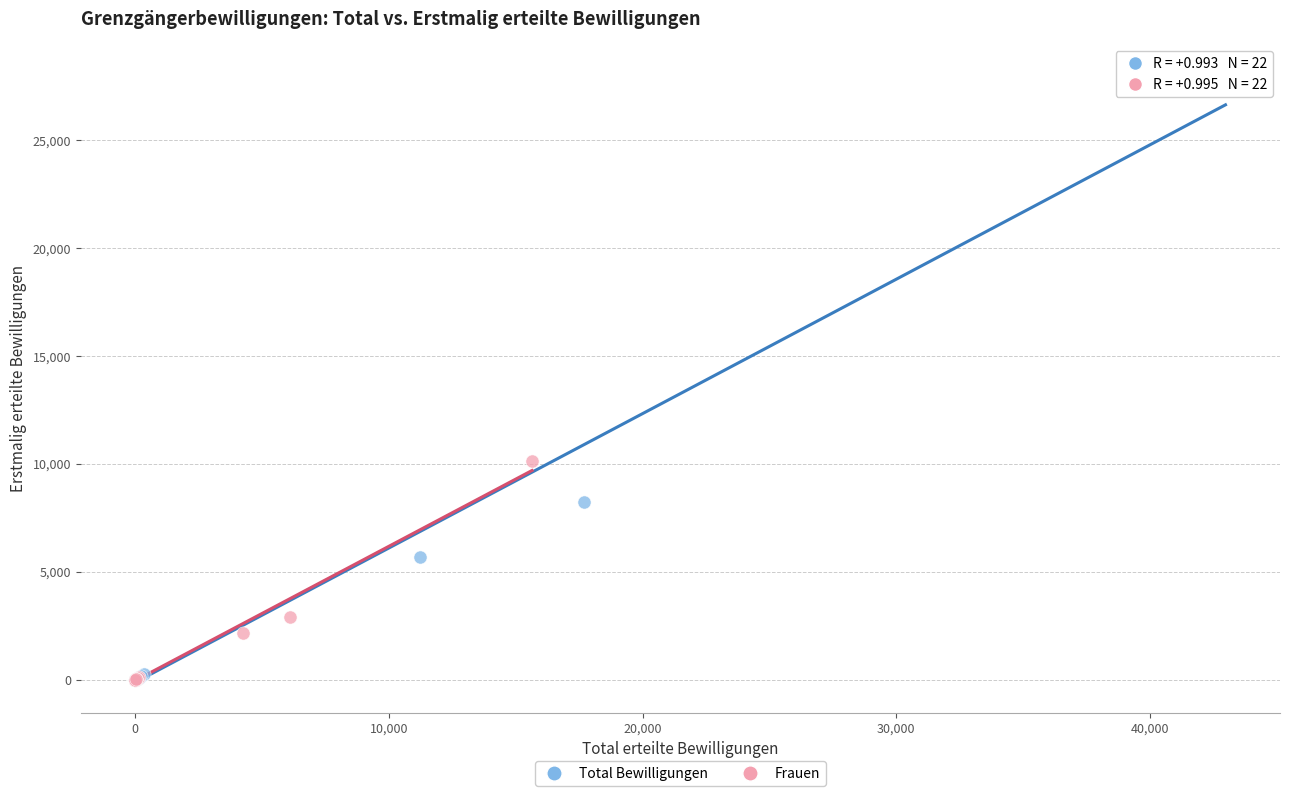

Which series reaches the maximum Y coordinate?

Total Bewilligungen